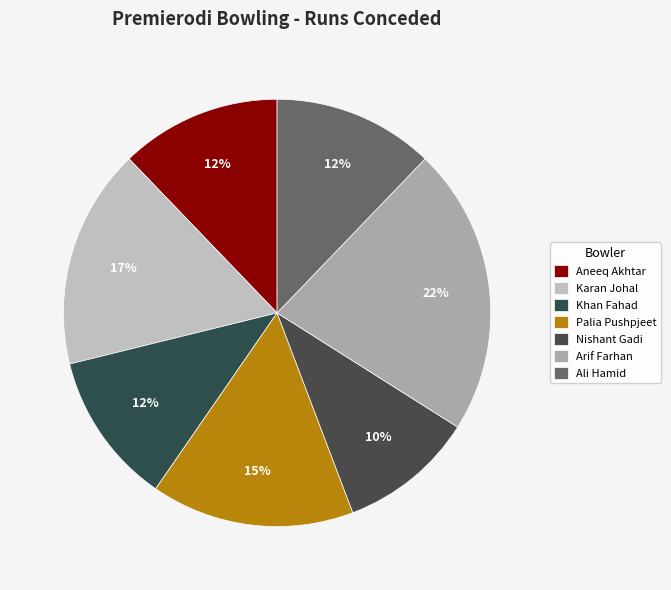

To the nearest percent, what percentage of the pie is Karan Johal?

17%